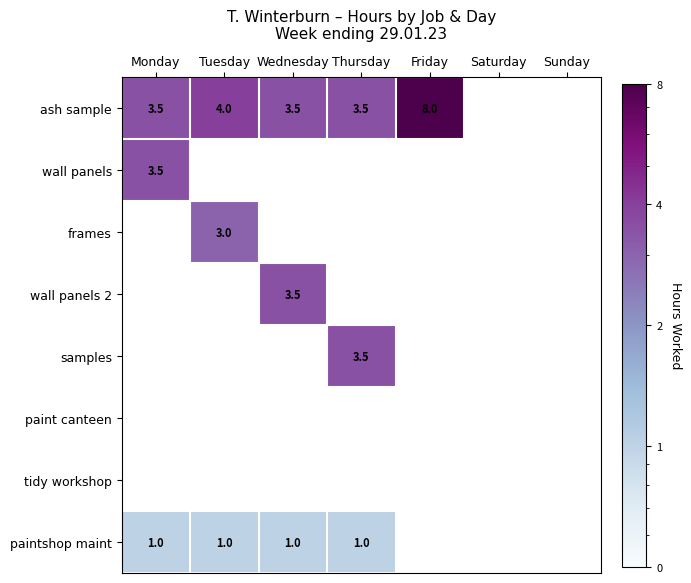

True or false: wall panels 2 has a value of 1.6 at Wednesday.

False